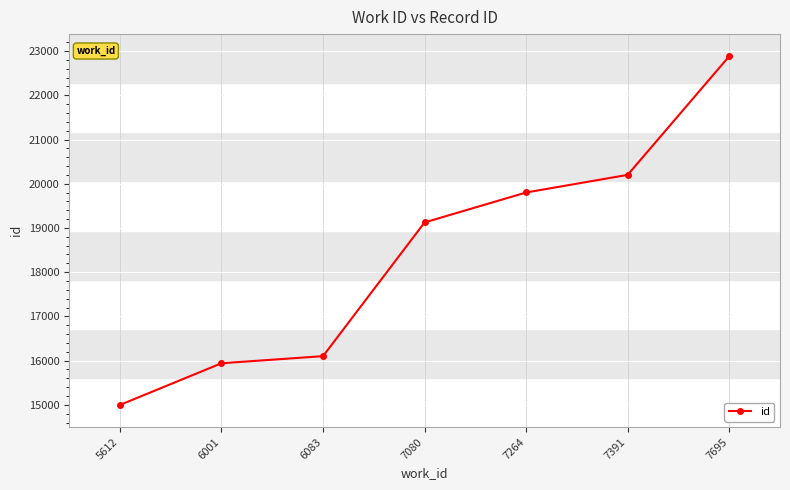

How many lines are shown in the chart?

1